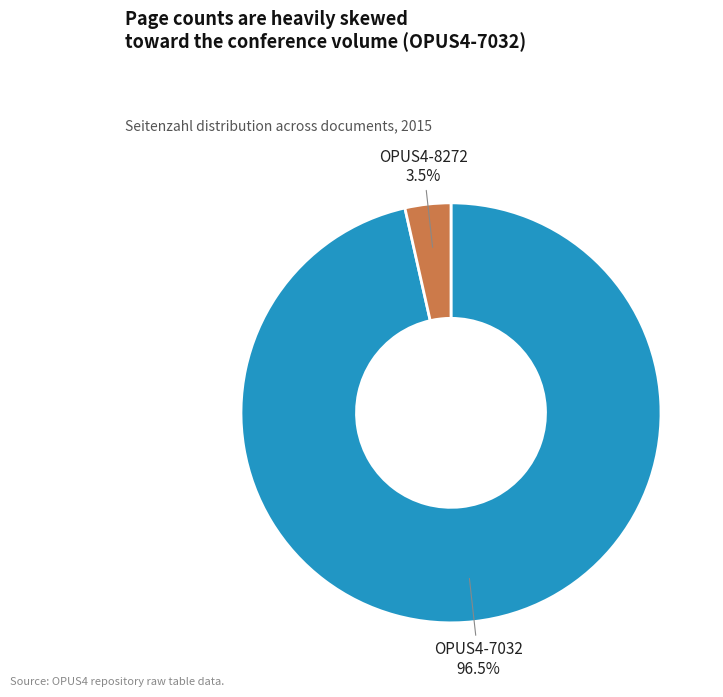

Which category has the biggest portion of the pie?

OPUS4-7032